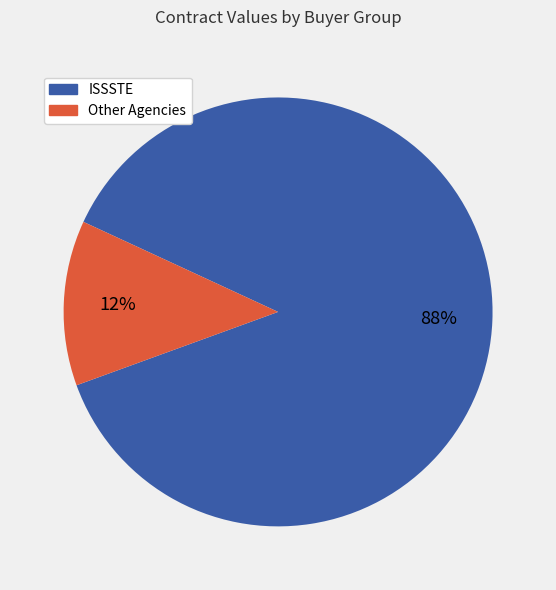

What is the majority slice?

ISSSTE